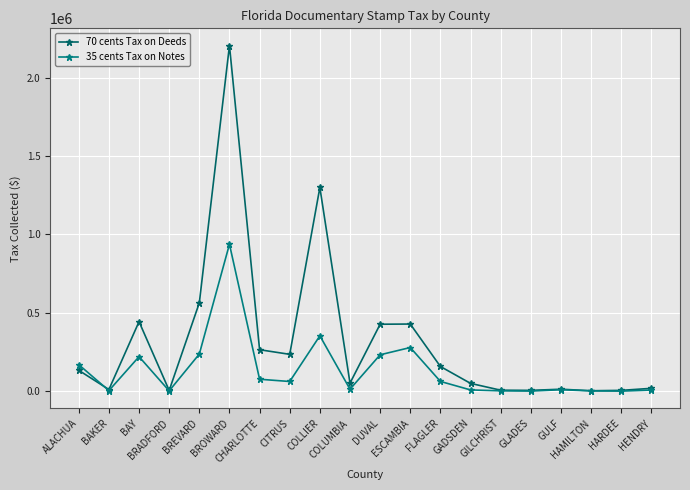

The value of 35 cents Tax on Notes at GADSDEN is 8123.5. True or false?

True